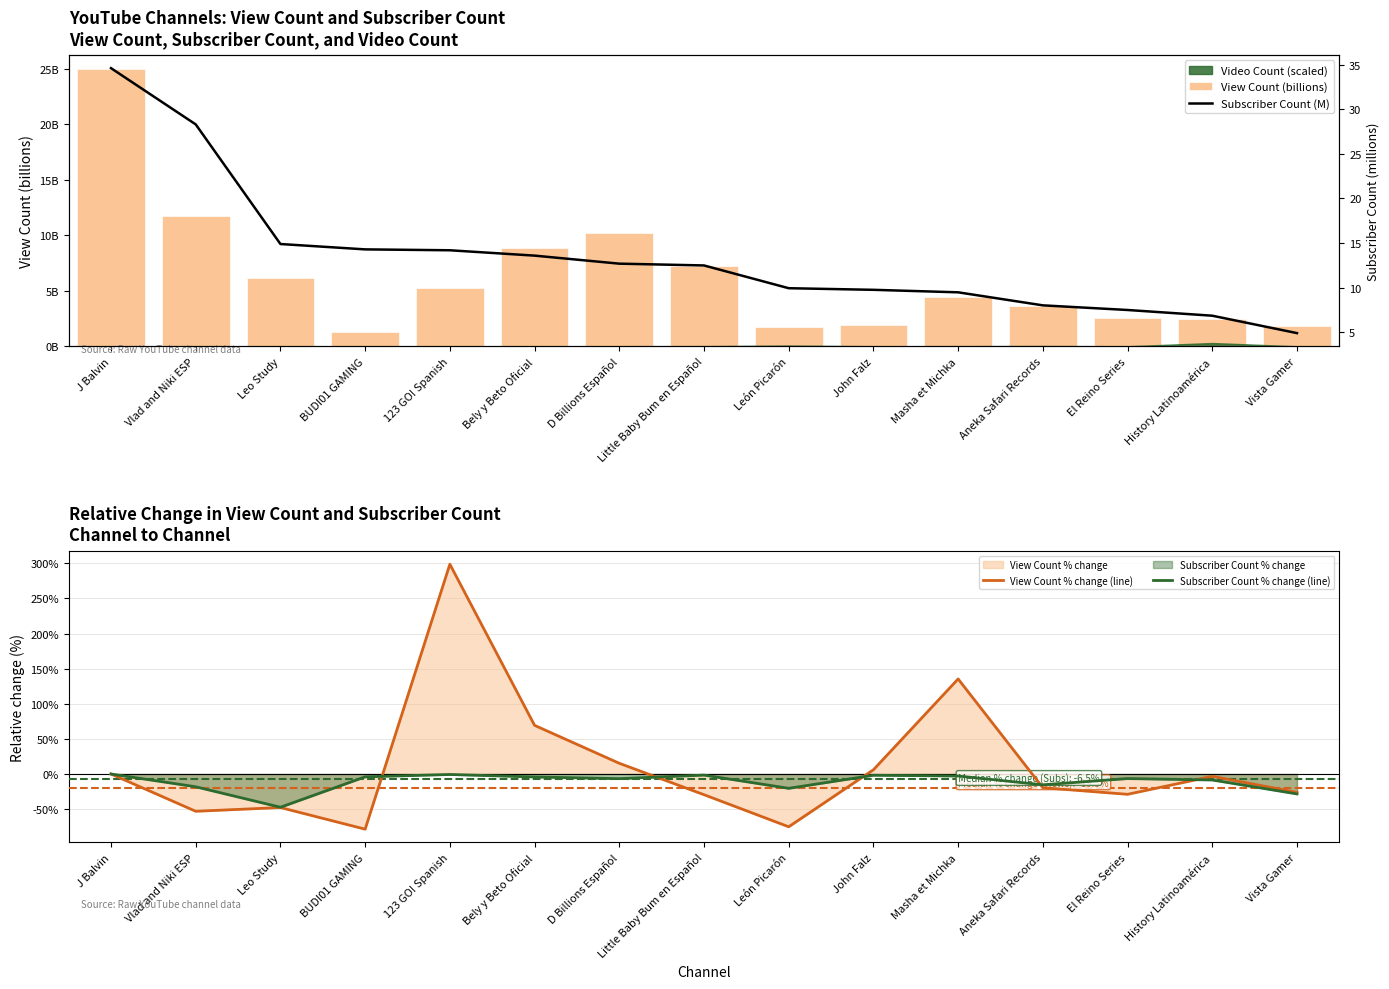

How many groups of bars are there?

15